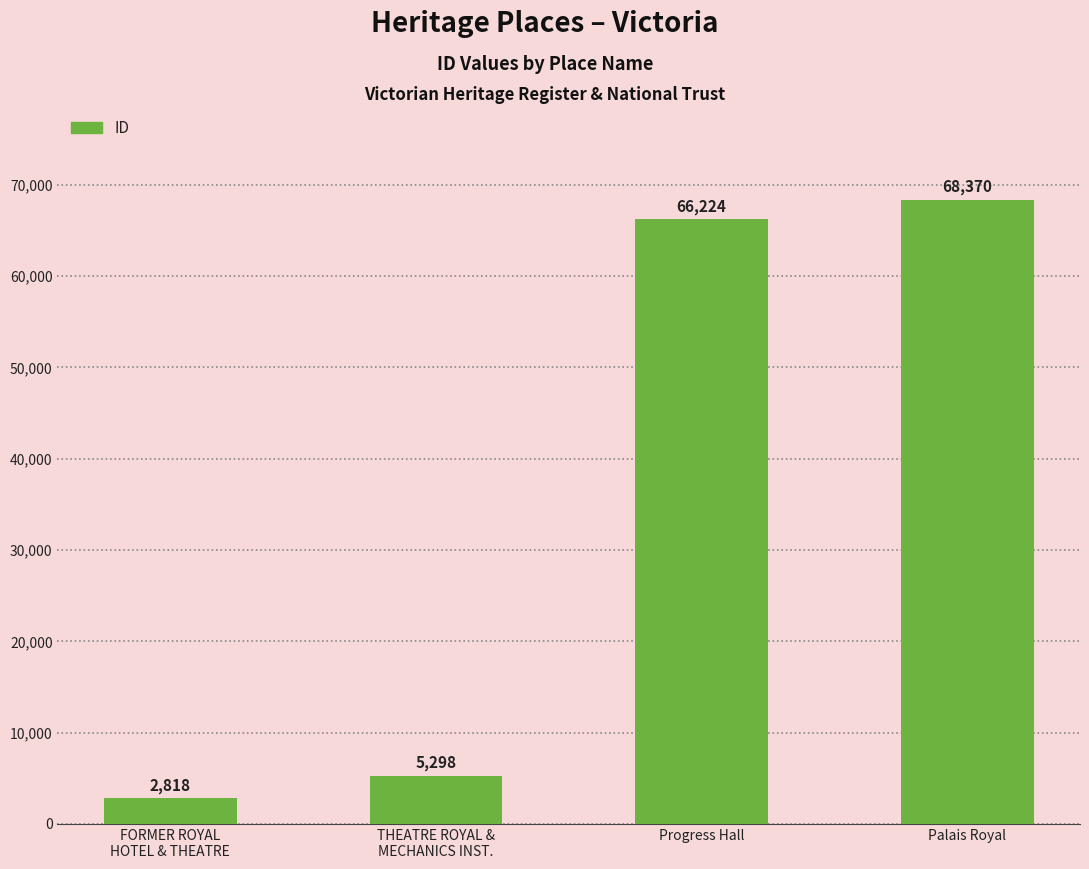

Where is the data nearest to the value 35594?

THEATRE ROYAL &
MECHANICS INST.